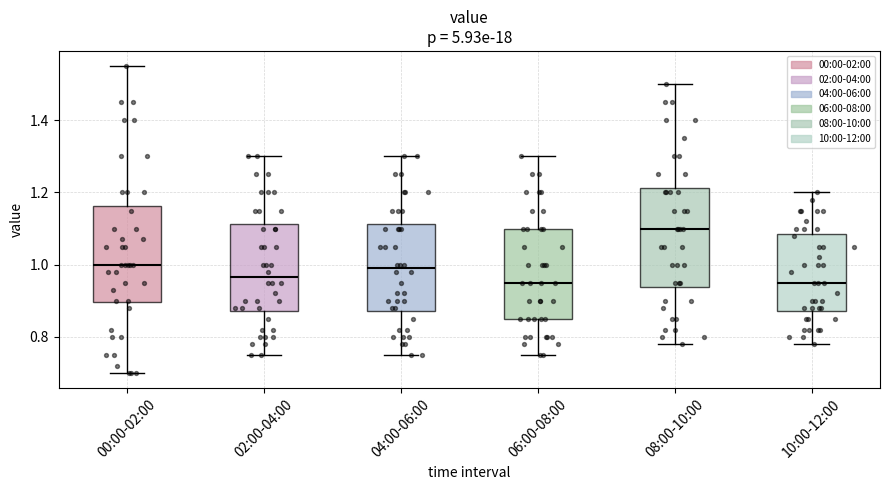

Reading left to right, read every box against the y-axis: the position of its median line, the range the box covers, and the ends of its whiskers. The values are not printed on the chart, so give them approximately, as read against the axis.

00:00-02:00: median 1.00, box 0.90 to 1.16, whiskers 0.70 to 1.56
02:00-04:00: median 0.96, box 0.88 to 1.12, whiskers 0.76 to 1.30
04:00-06:00: median 1.00, box 0.88 to 1.12, whiskers 0.76 to 1.30
06:00-08:00: median 0.96, box 0.86 to 1.10, whiskers 0.76 to 1.30
08:00-10:00: median 1.10, box 0.94 to 1.22, whiskers 0.78 to 1.50
10:00-12:00: median 0.96, box 0.88 to 1.08, whiskers 0.78 to 1.20